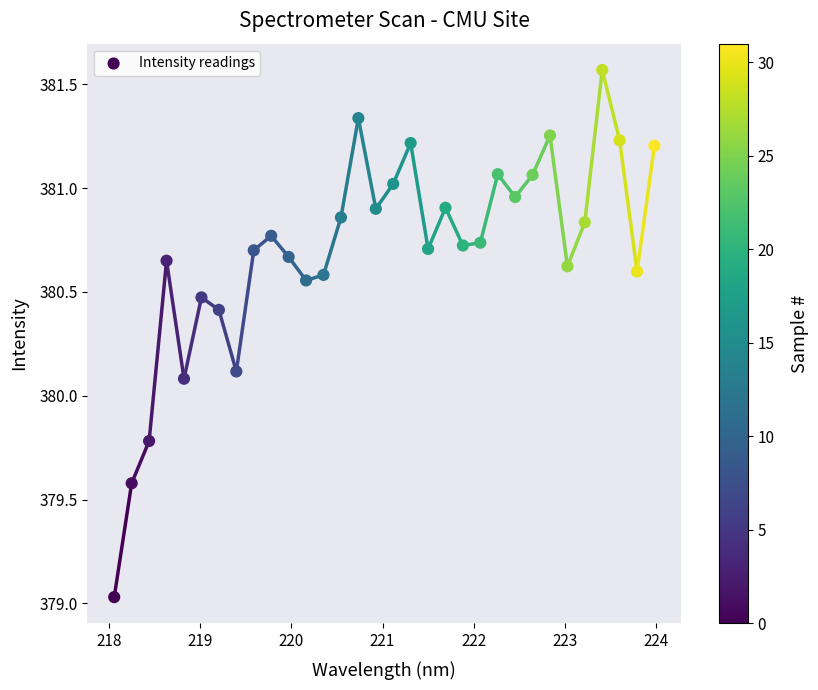

What Y value in the scatter plot is closest to 380?

380.1